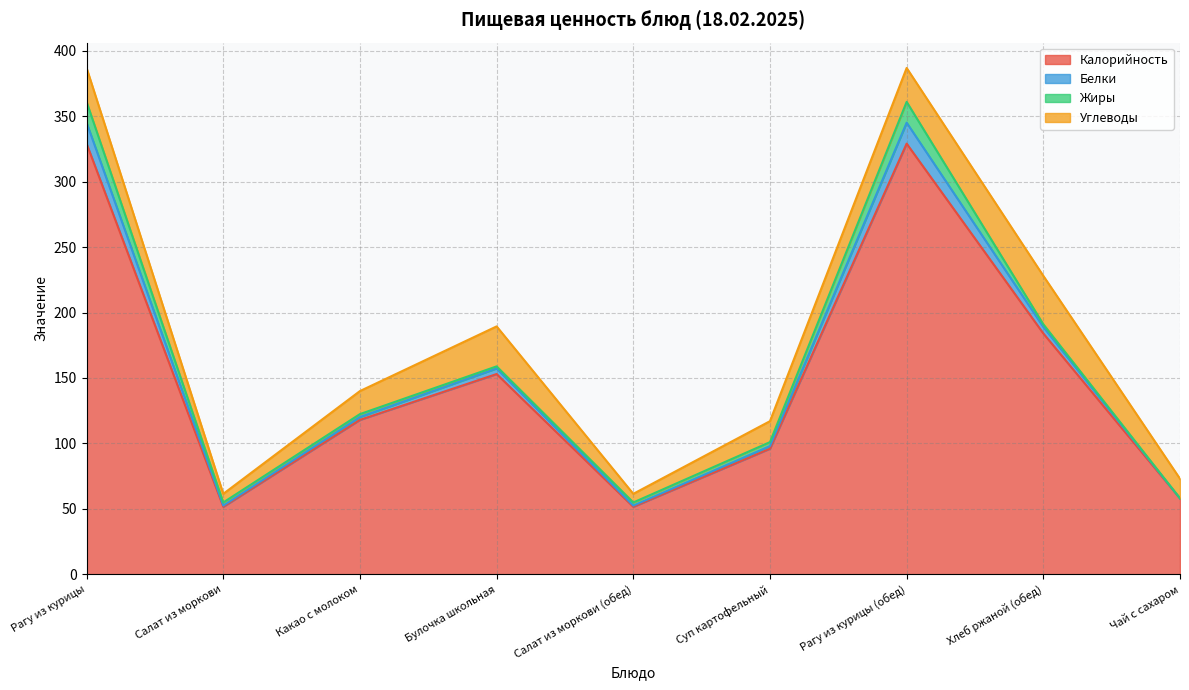

How many data points in Калорийность are above 118?

4